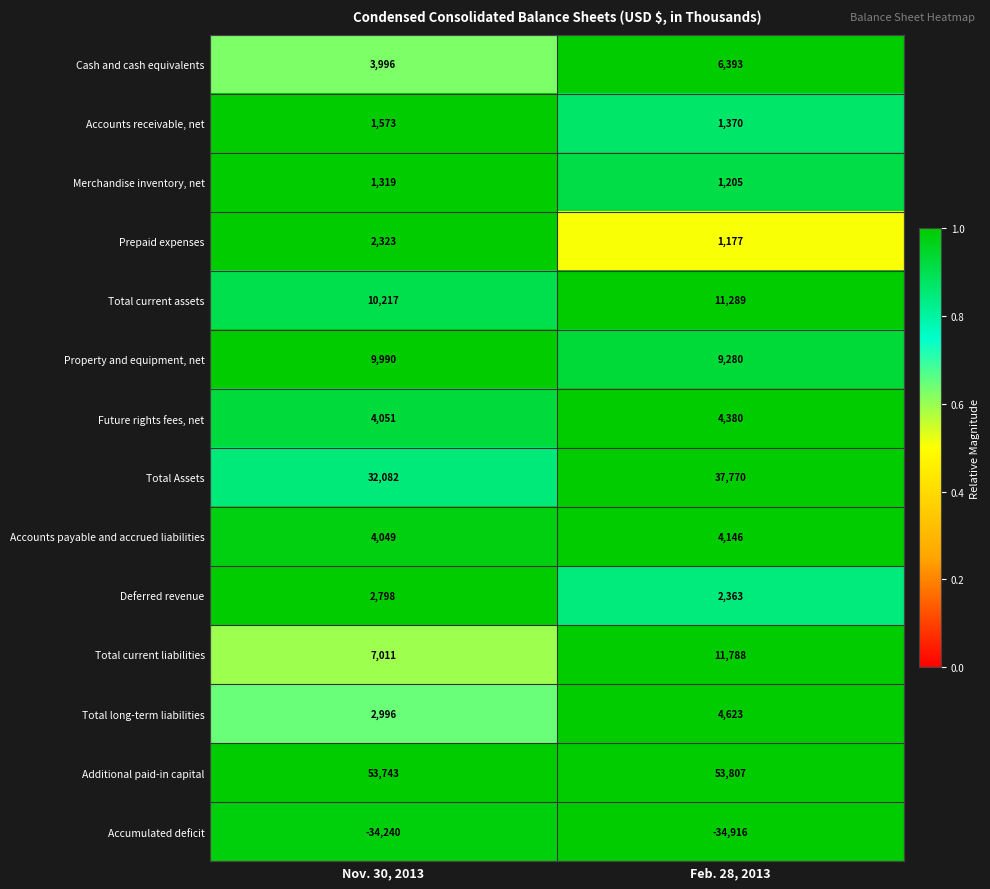

Read the Future rights fees, net value at Nov. 30, 2013, to the nearest 5.

4050